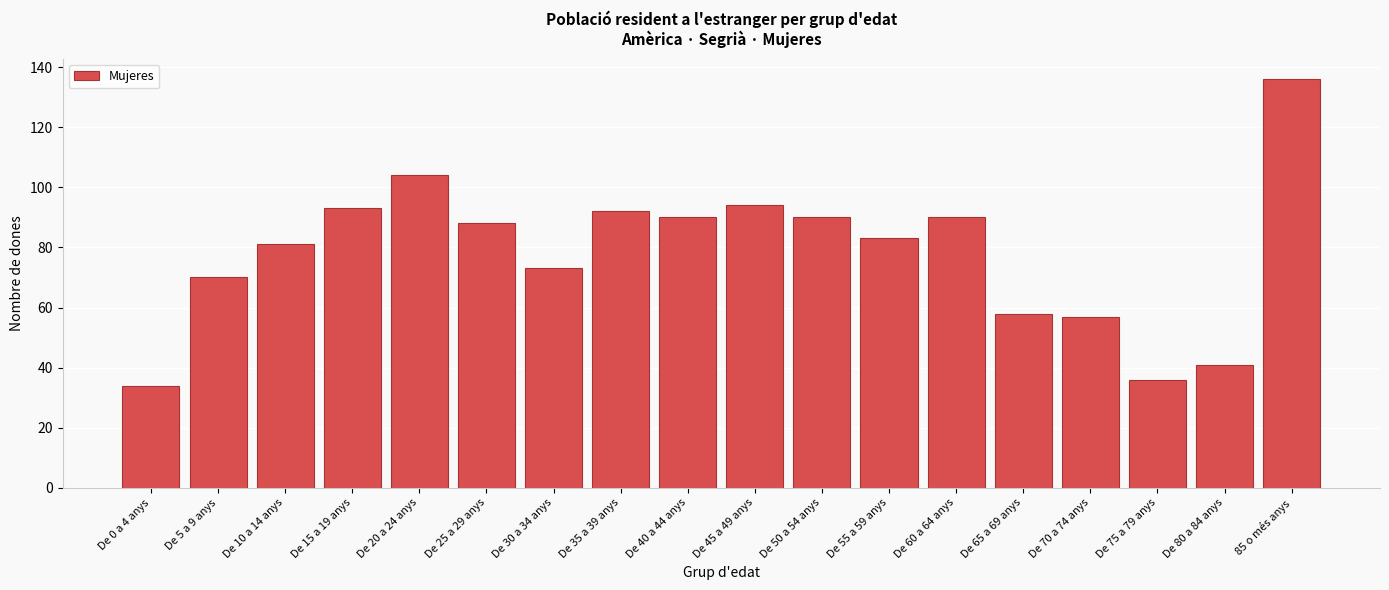

Reading left to right, list all the values displayed in this chart.

34	70	81	93	104	88	73	92	90	94	90	83	90	58	57	36	41	136